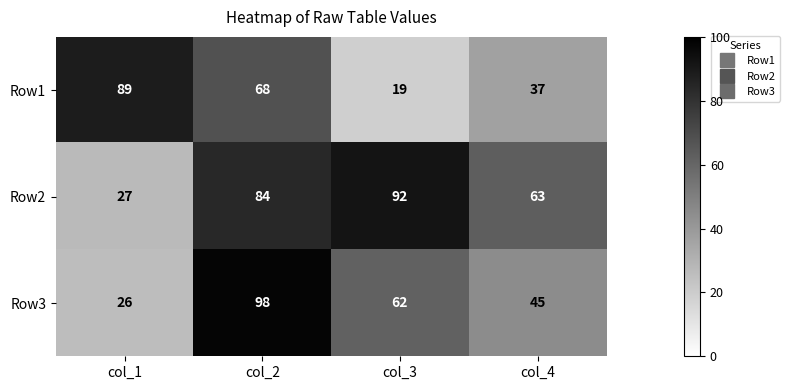

What is the sum of all Row3 values?

231